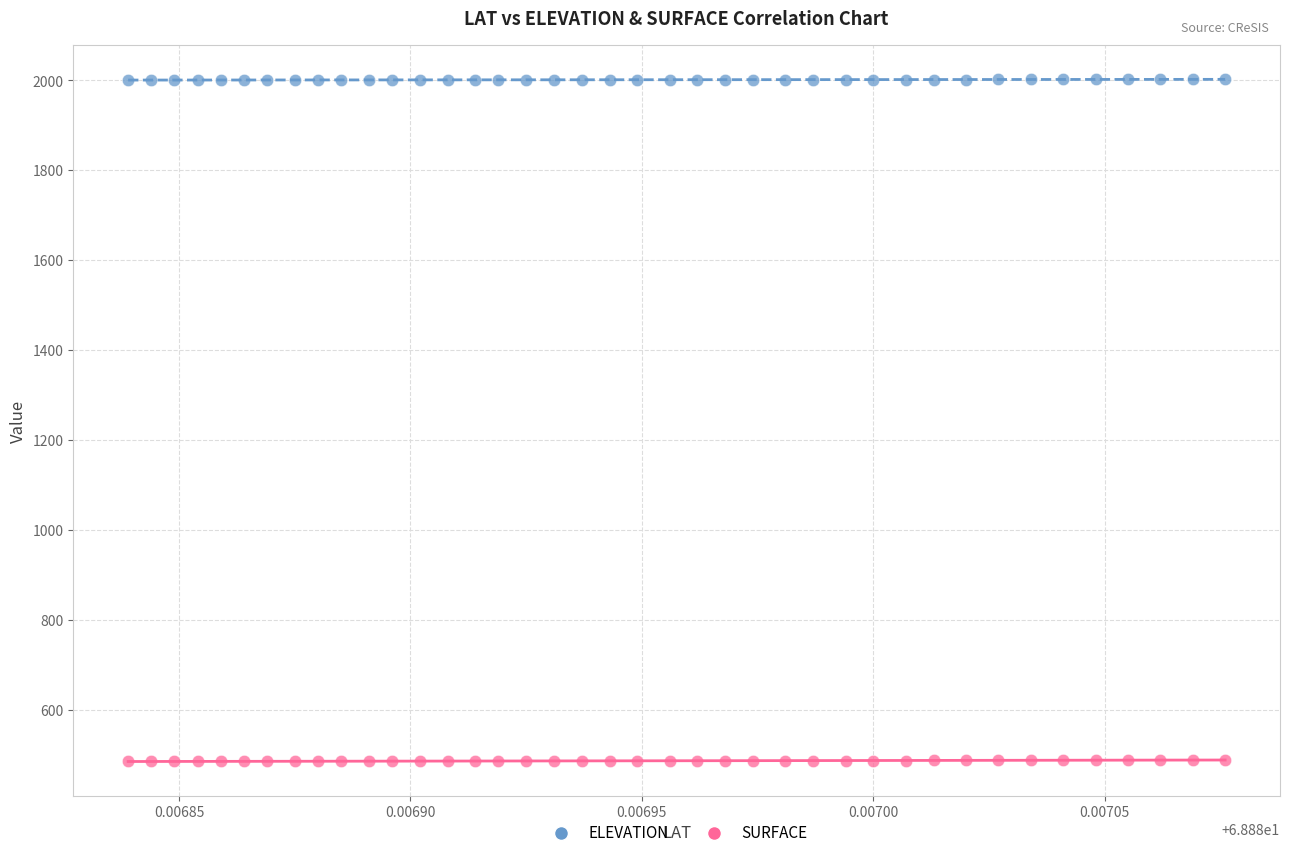

Which series reaches the minimum Y coordinate?

SURFACE